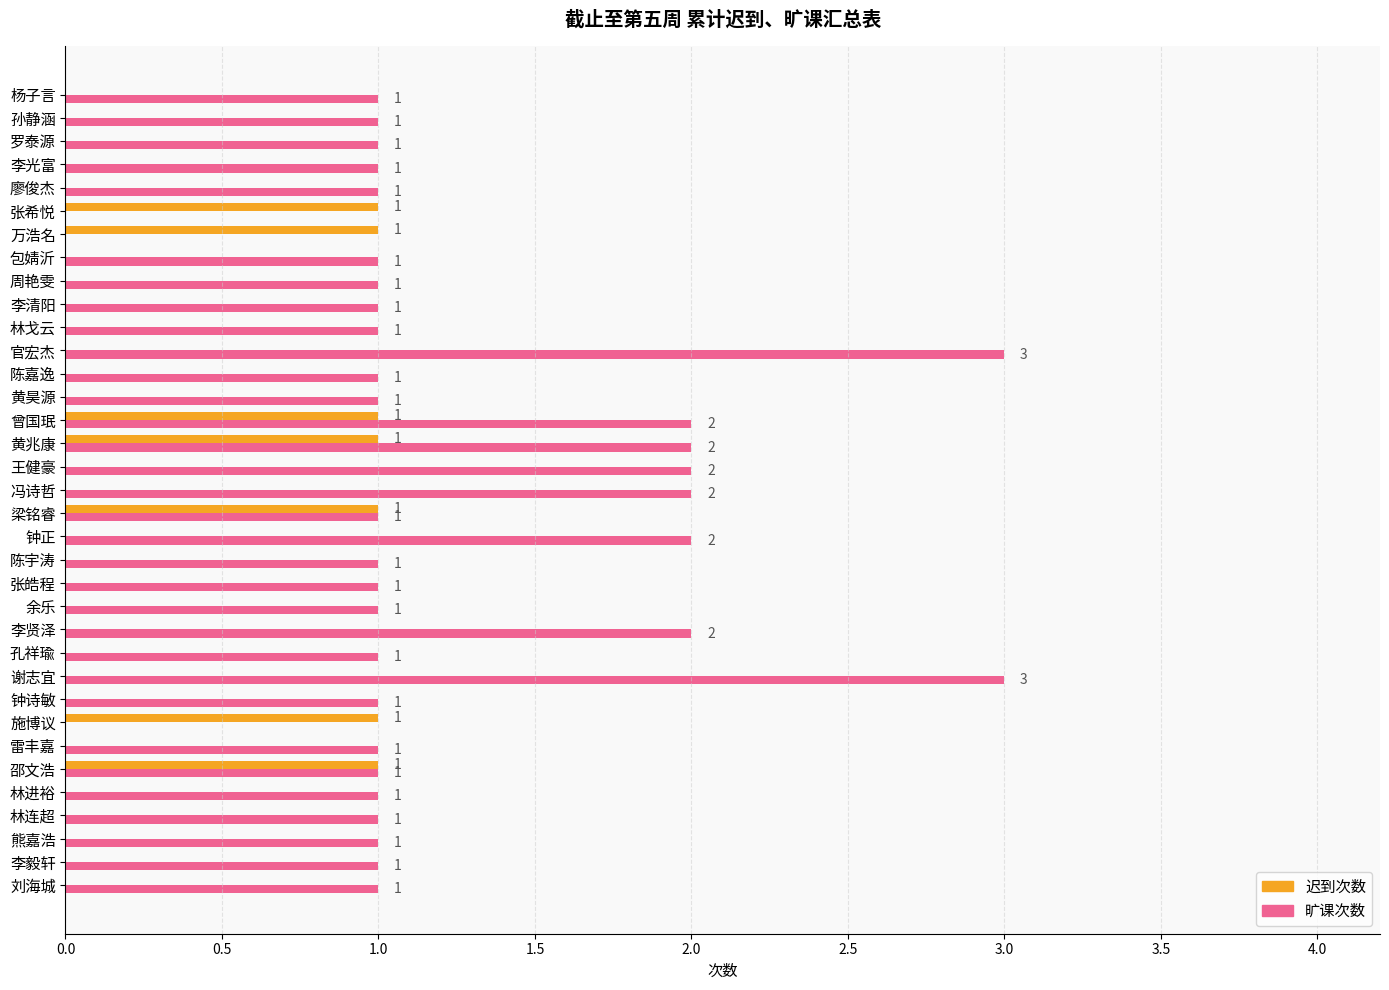

How many values in 迟到次数 are above zero?

7